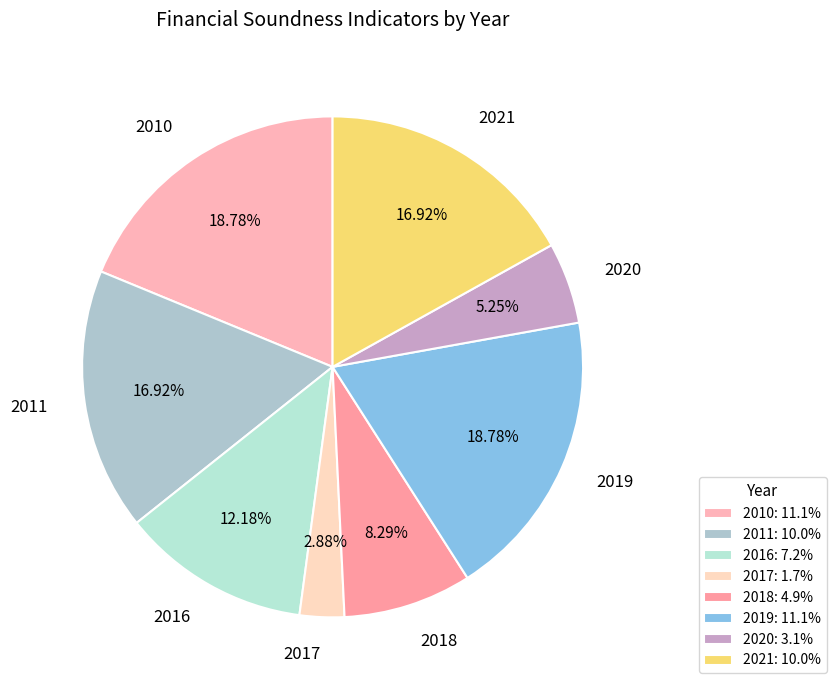

To the nearest percent, what portion does 2017 represent?

3%